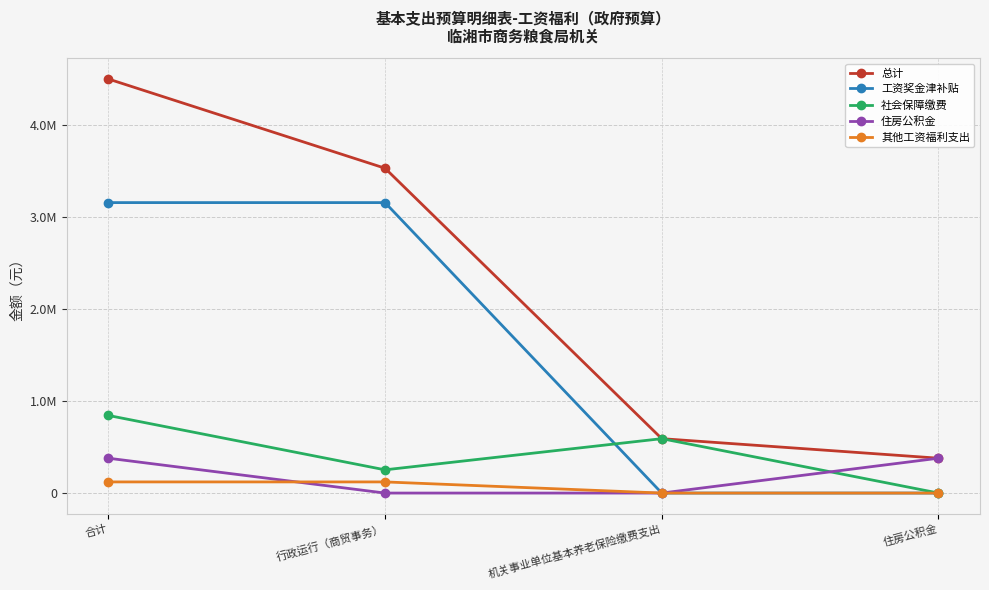

True or false: 总计 and 其他工资福利支出 cross at least once.

False